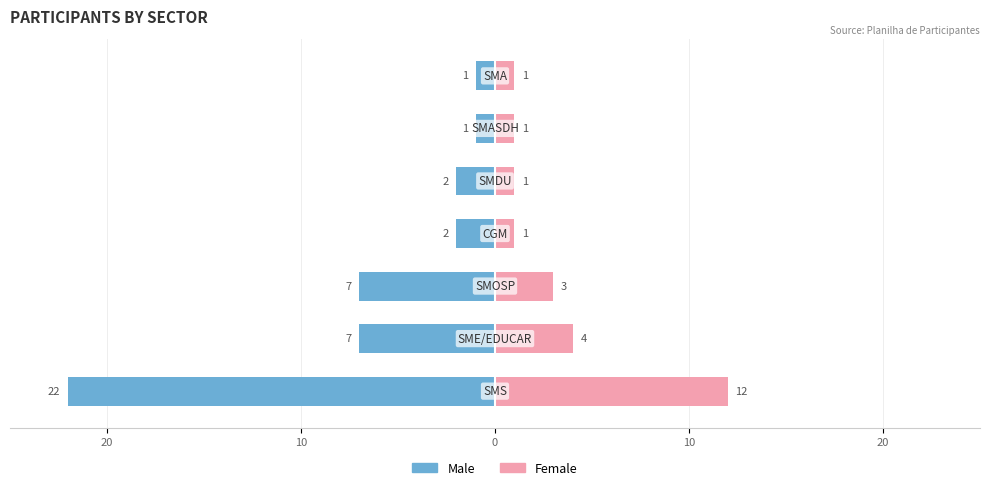

What is the difference between the maximum and minimum values in the Female series?

11